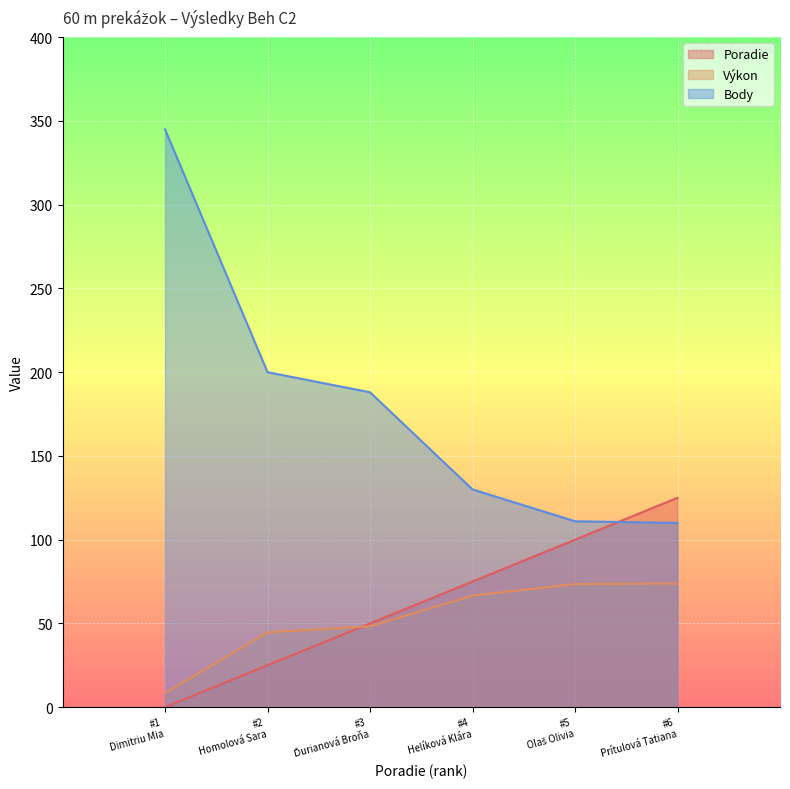

How many lines are shown in the chart?

3